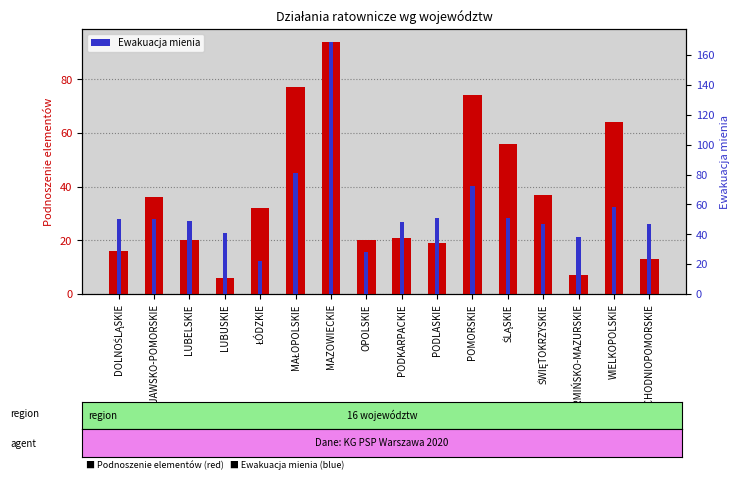

What is the minimum value for Podnoszenie elementów?

6